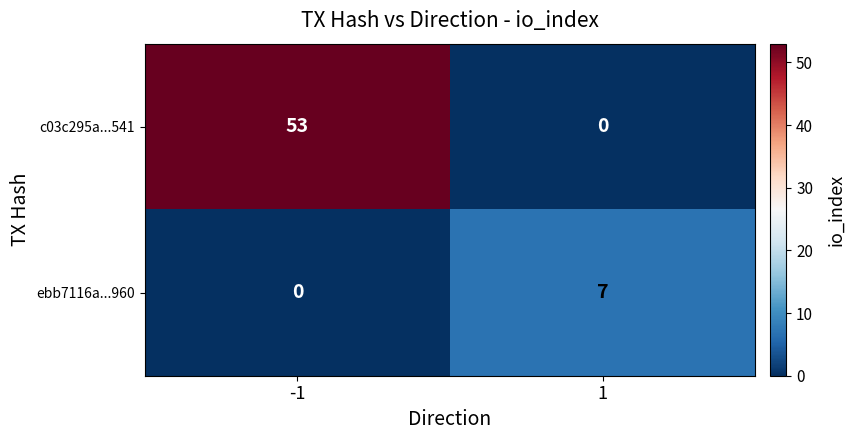

How many categories are shown in the chart?

2